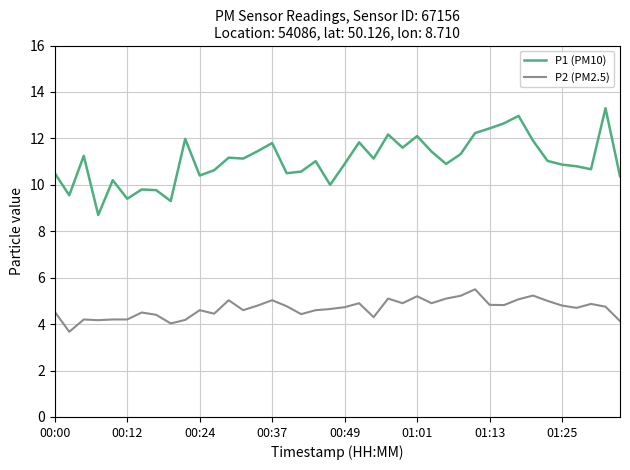

List the series in order of their overall mean, lowest first.

P2 (PM2.5), P1 (PM10)